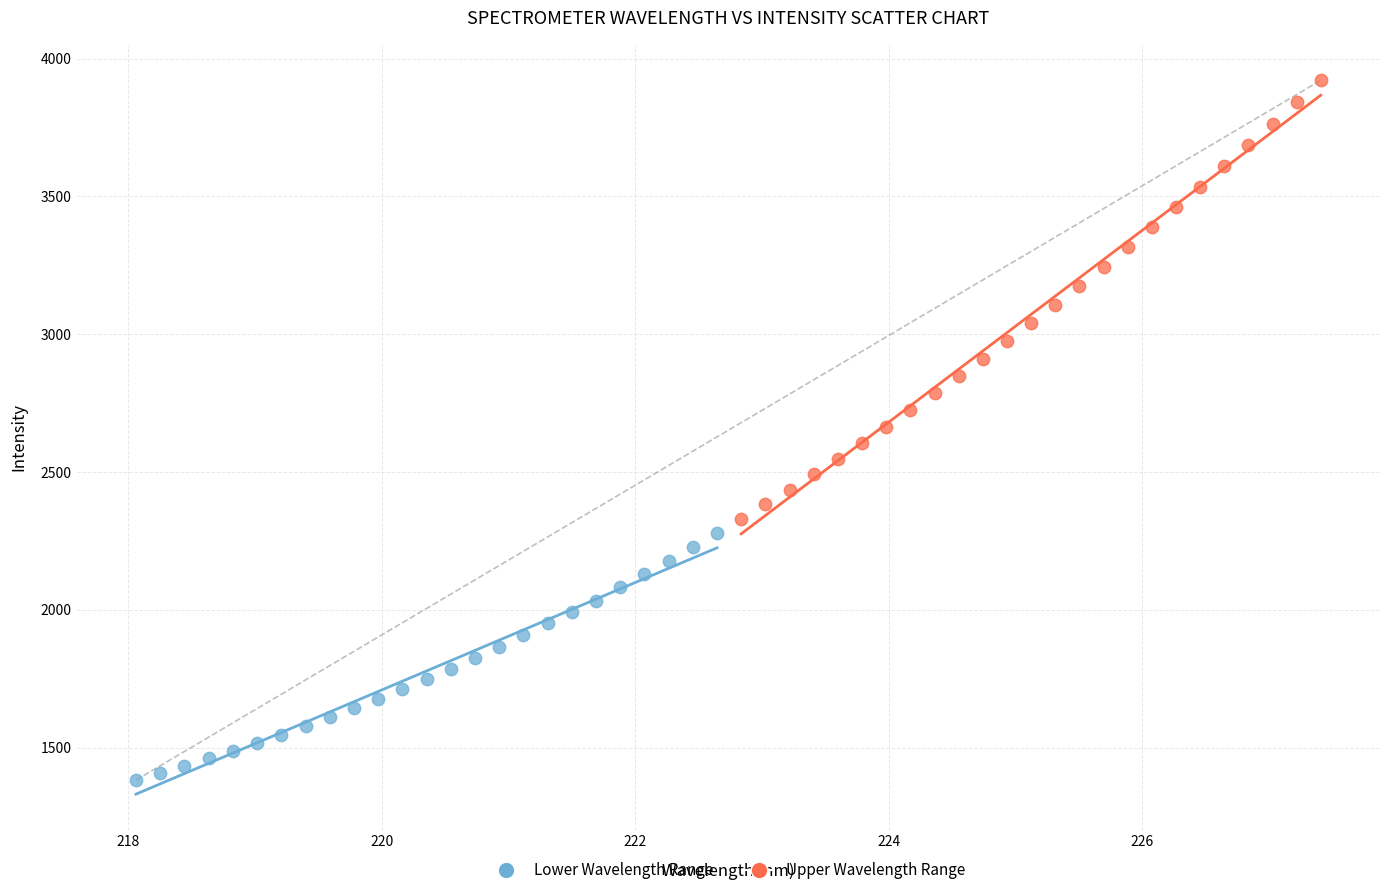

Which series has the largest Y range (max minus min)?

Upper Wavelength Range